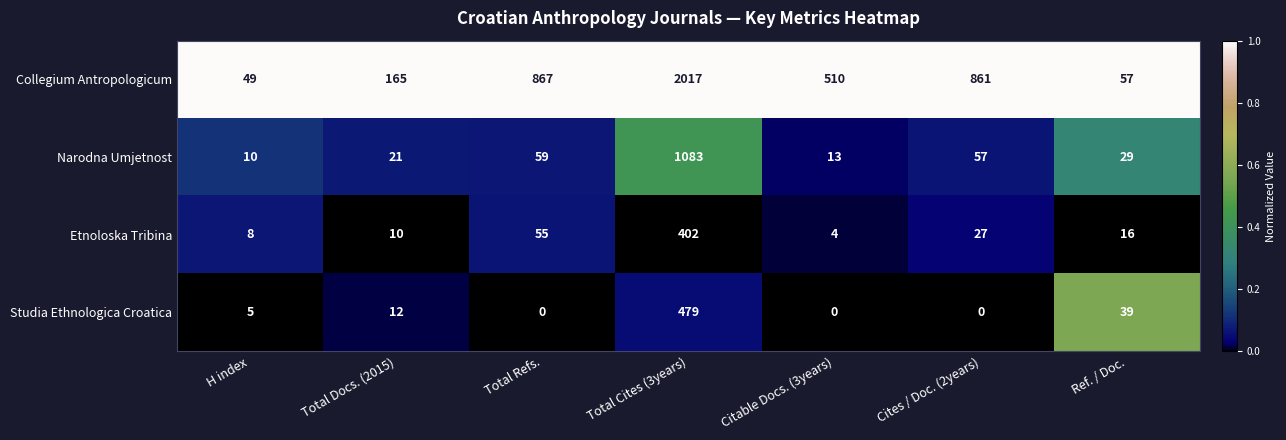

True or false: Studia Ethnologica Croatica has a value of 331 at Citable Docs. (3years).

False